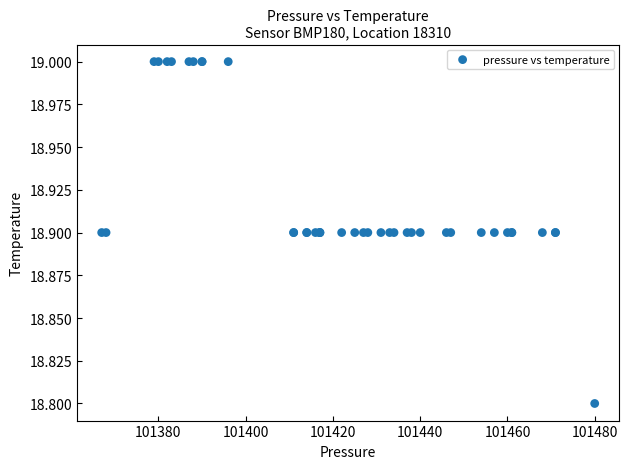

What Y value in the scatter plot is closest to 18?

18.8